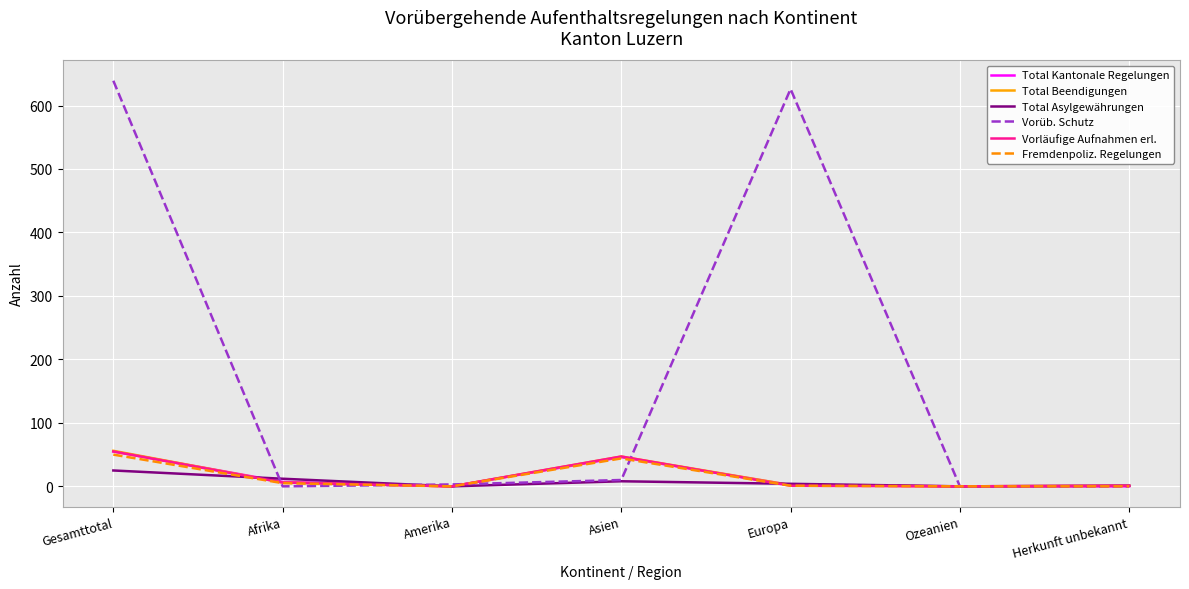

At which label does Total Beendigungen first exceed 2?

Gesamttotal